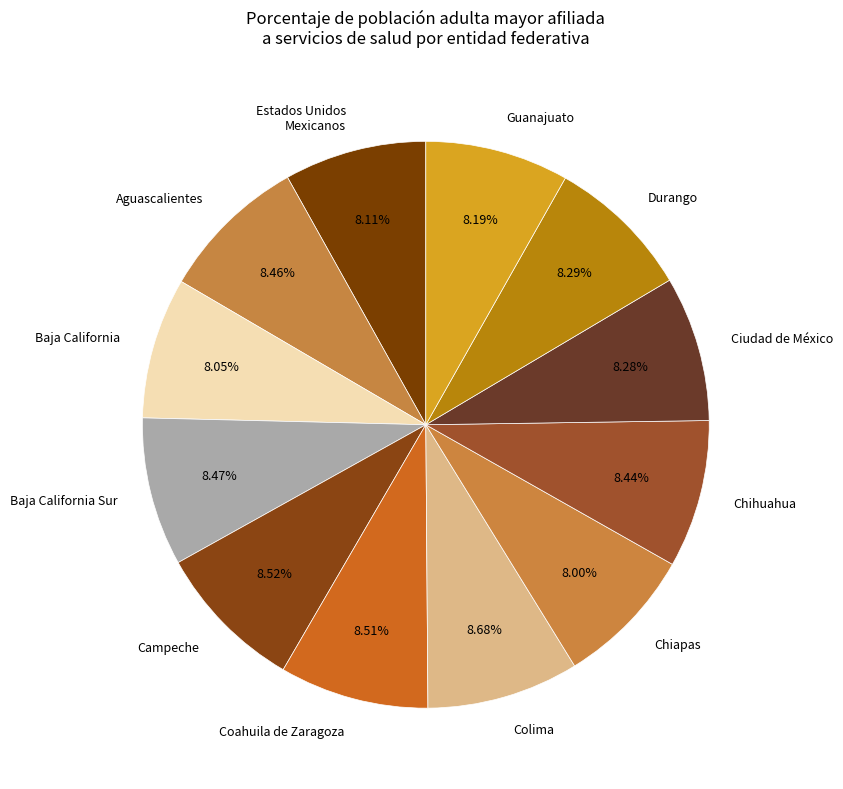

Is the sum of Coahuila de Zaragoza and Chiapas greater than half?

No